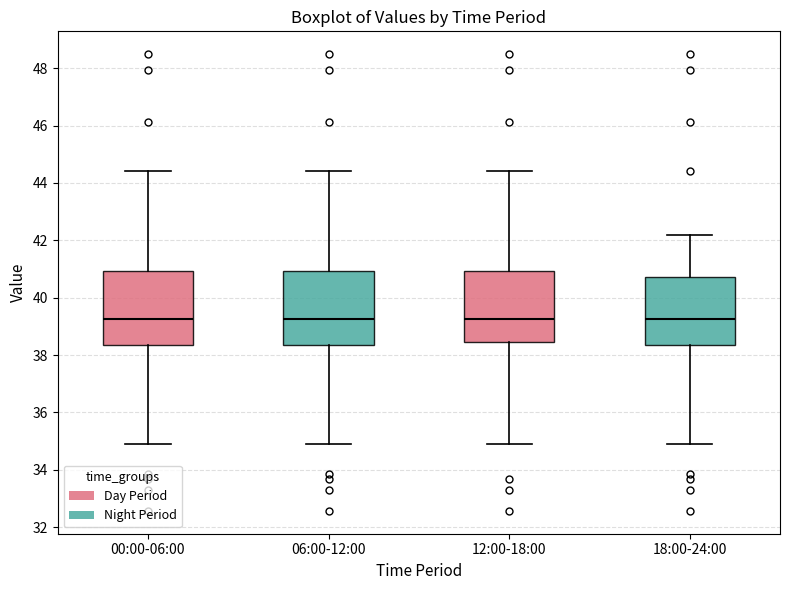

Reading left to right, read every box against the y-axis: the position of its median line, the range the box covers, and the ends of its whiskers. The values are not printed on the chart, so give them approximately, as read against the axis.

00:00-06:00: median 39.2, box 38.4 to 41.0, whiskers 35.0 to 44.4
06:00-12:00: median 39.2, box 38.4 to 41.0, whiskers 35.0 to 44.4
12:00-18:00: median 39.2, box 38.4 to 41.0, whiskers 35.0 to 44.4
18:00-24:00: median 39.2, box 38.4 to 40.8, whiskers 35.0 to 42.2